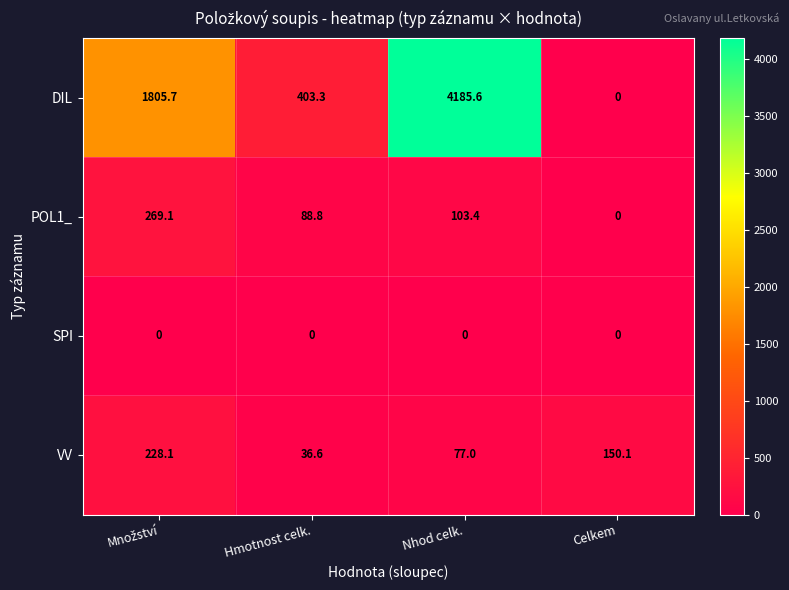

Which series has the largest total across all categories?

DIL